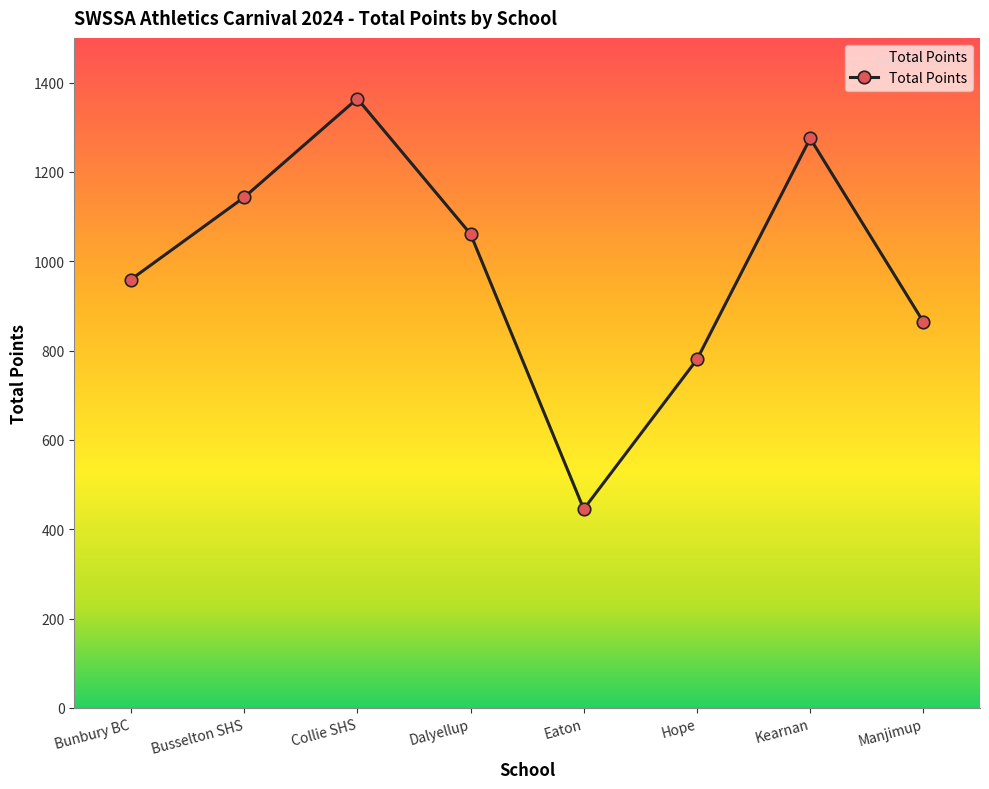

True or false: the data shows 1061 at Dalyellup.

True